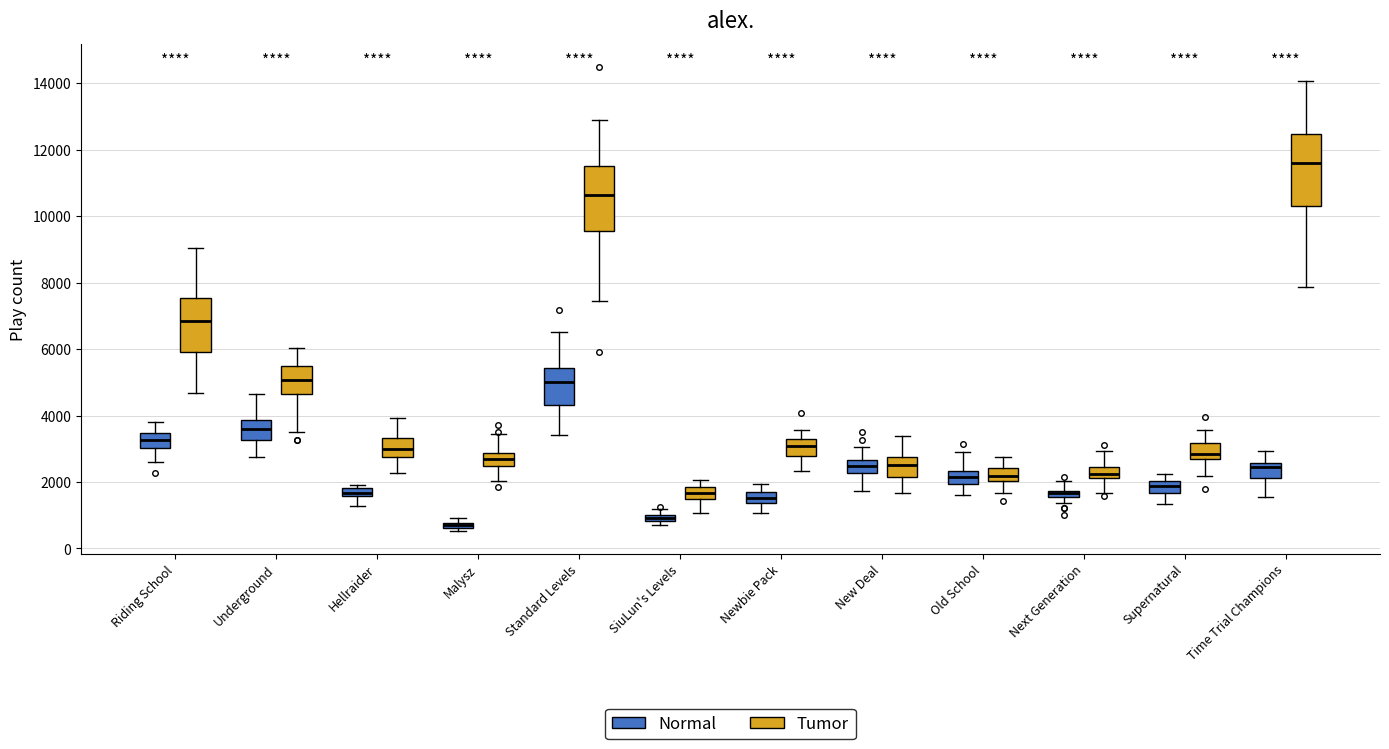

Where is the upper edge of the box for New Deal (Tumor) on the y-axis? The values are not printed on the chart, so give them approximately, as read against the axis.

2800